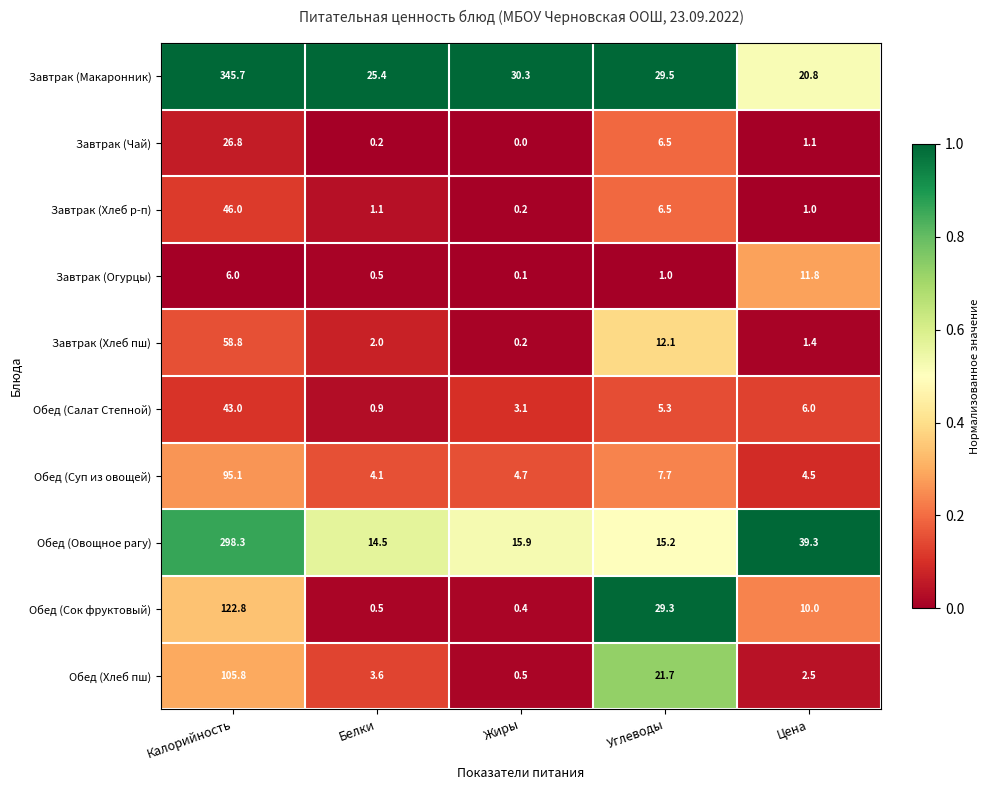

Where does the Завтрак (Огурцы) series first go above 1?

Калорийность